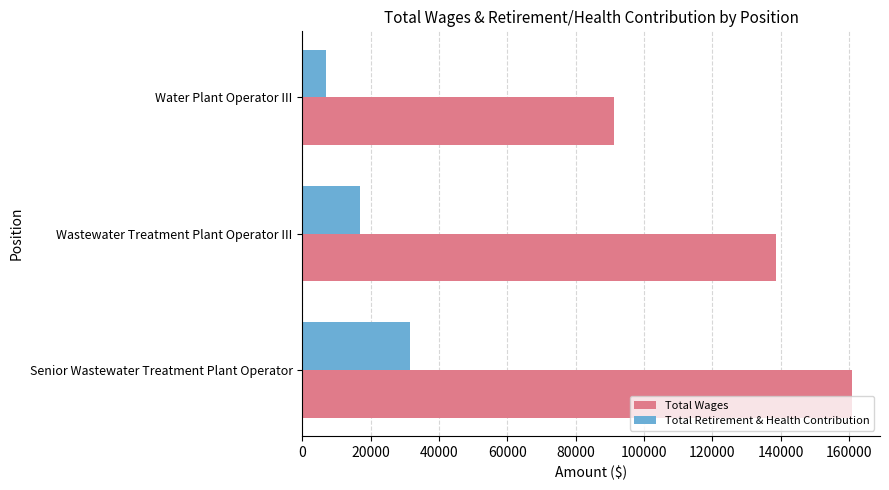

What is the maximum value shown in the chart?

161024